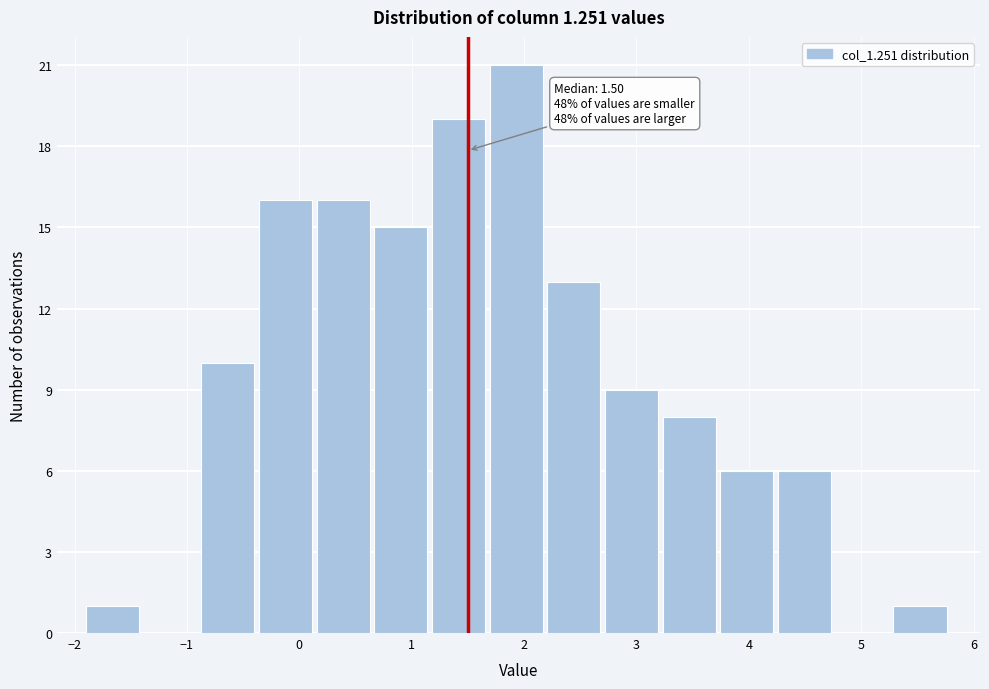

Which range on the x-axis has the tallest bar?

1.7 to 2.2